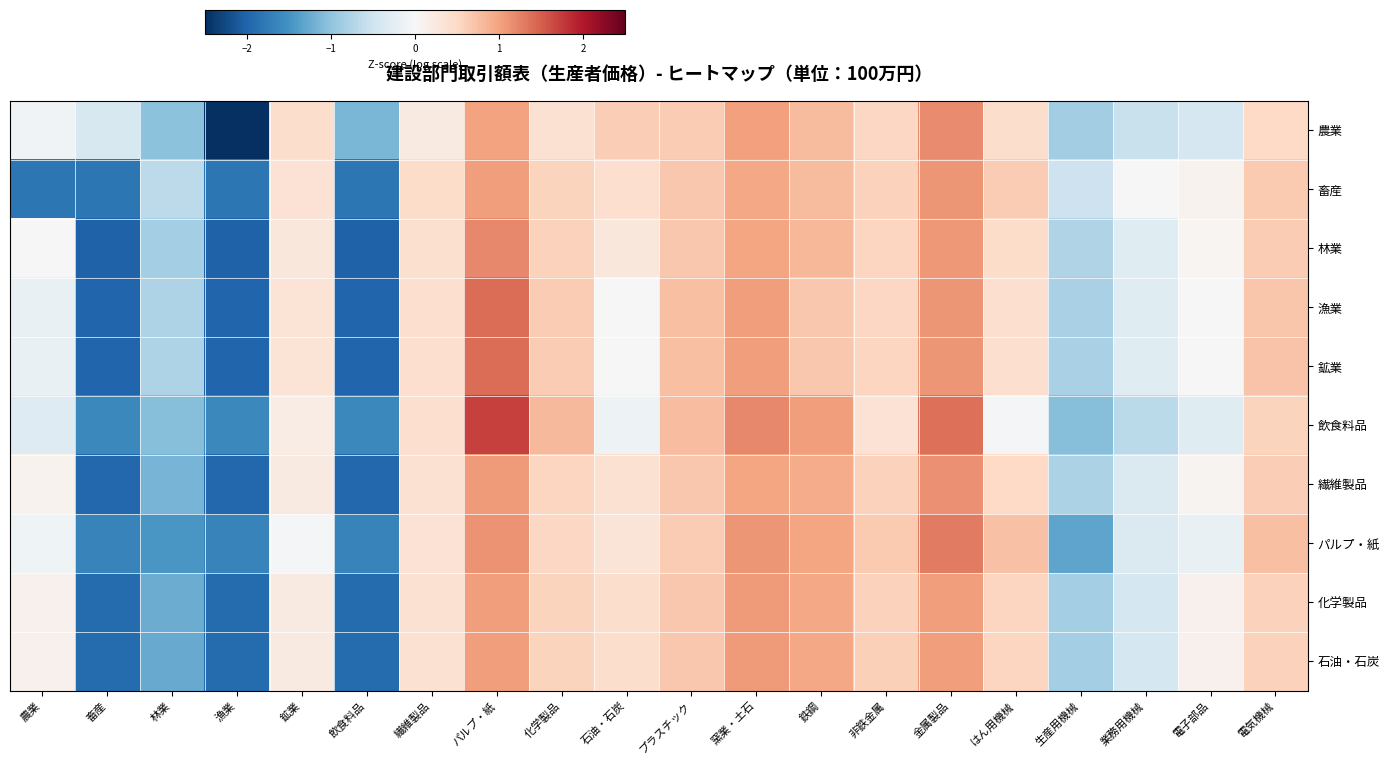

What is the maximum value shown in the chart?

1.7